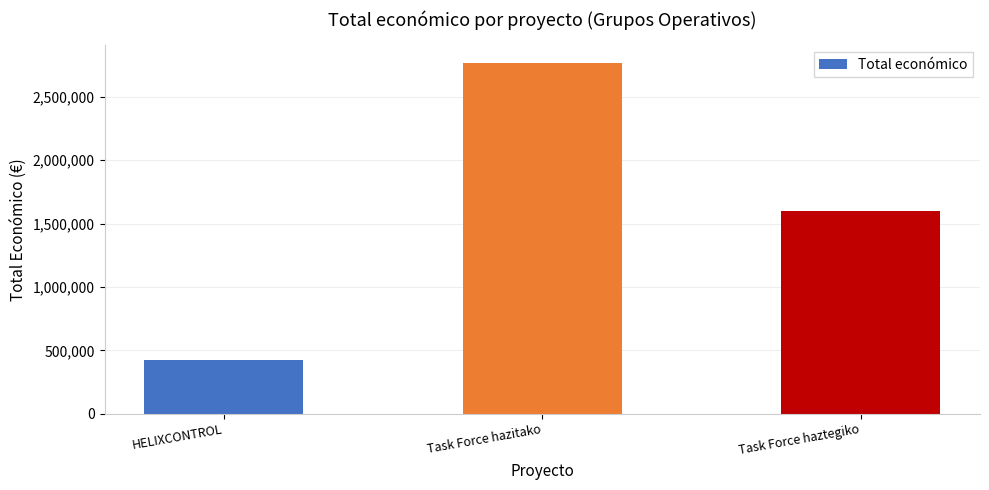

Reading left to right, what are all the values shown in this chart?

HELIXCONTROL=424720	Task Force hazitako=2769359	Task Force haztegiko=1597786